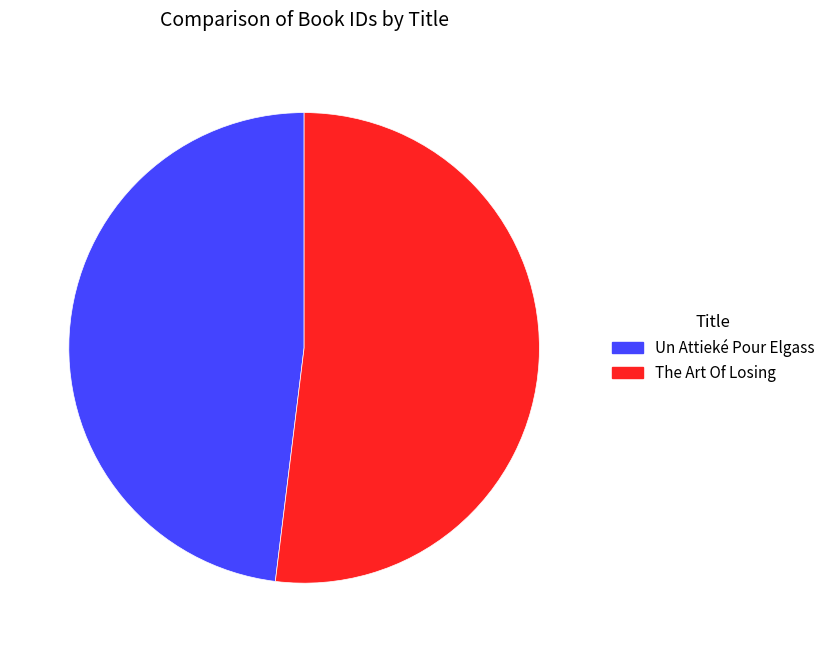

Which category has the biggest portion of the pie?

The Art Of Losing